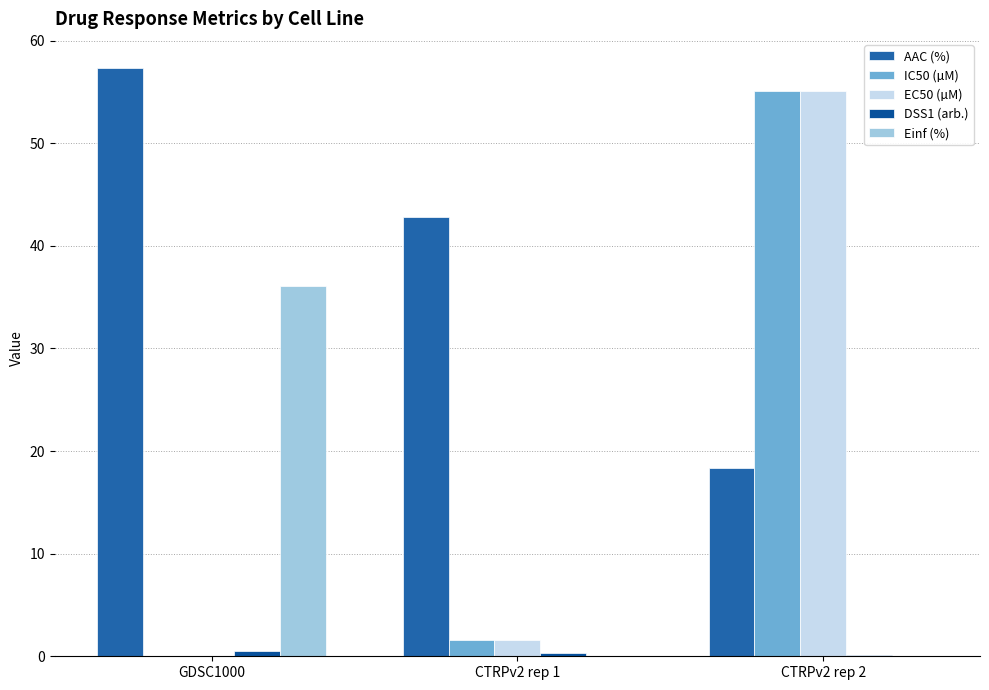

How many groups of bars are there?

3